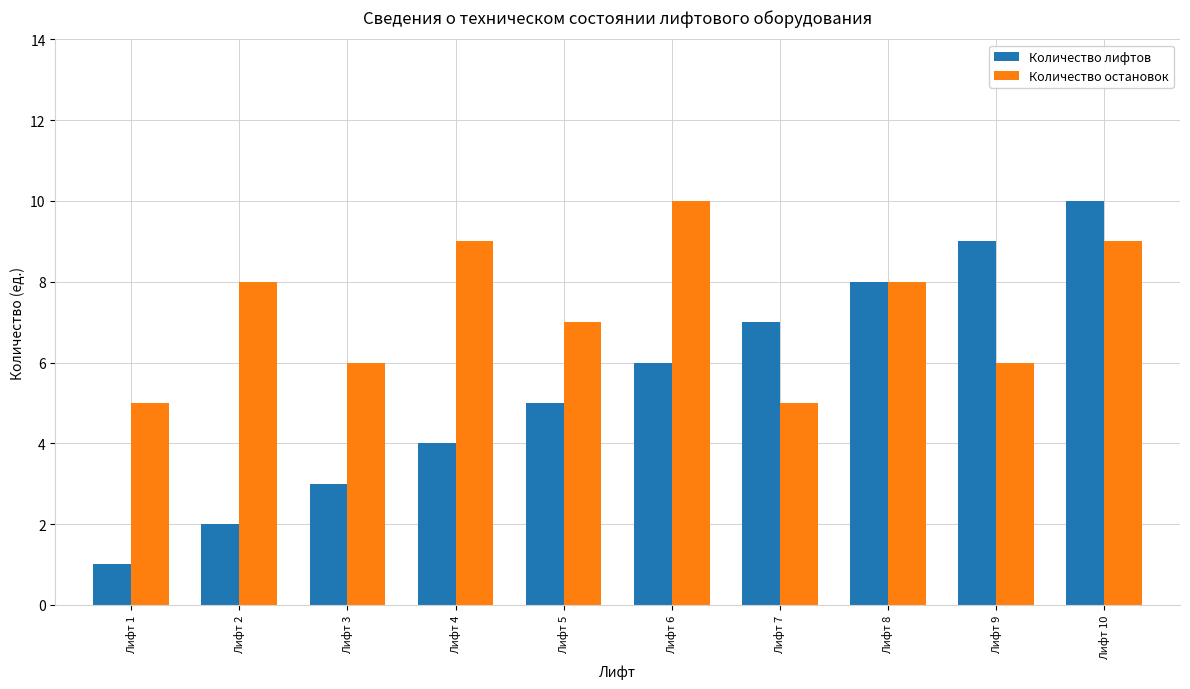

Reading right to left, transcribe all the data shown in this chart.

Количество лифтов: 10	9	8	7	6	5	4	3	2	1
Количество остановок: 9	6	8	5	10	7	9	6	8	5